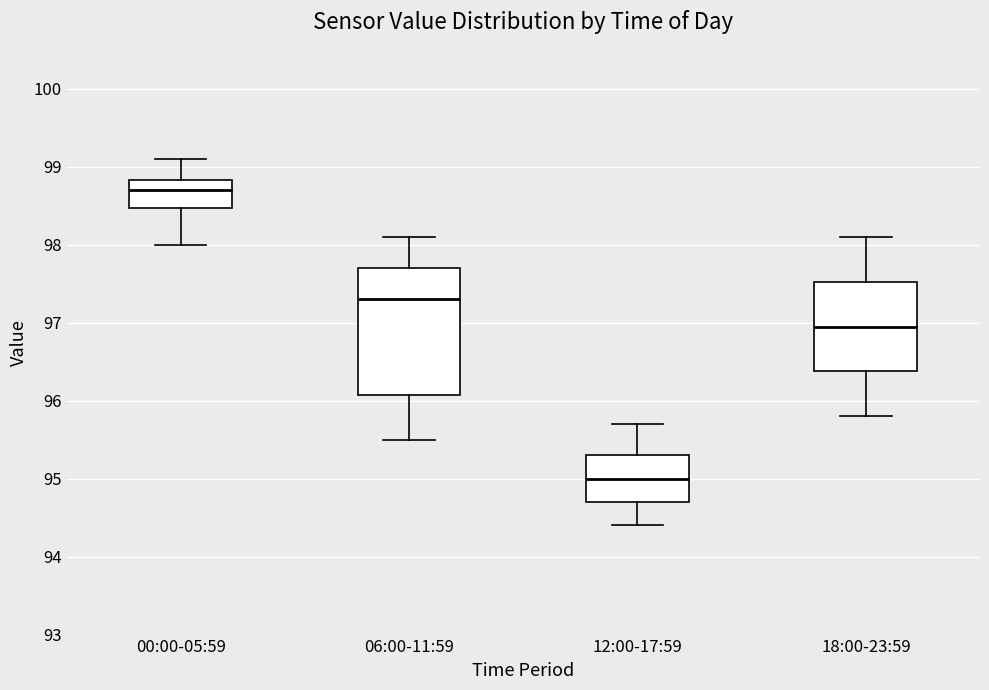

Reading left to right, read every box against the y-axis: the position of its median line, the range the box covers, and the ends of its whiskers. The values are not printed on the chart, so give them approximately, as read against the axis.

00:00-05:59: median 98.7, box 98.5 to 98.8, whiskers 98.0 to 99.1
06:00-11:59: median 97.3, box 96.1 to 97.7, whiskers 95.5 to 98.1
12:00-17:59: median 95.0, box 94.7 to 95.3, whiskers 94.4 to 95.7
18:00-23:59: median 97.0, box 96.4 to 97.5, whiskers 95.8 to 98.1